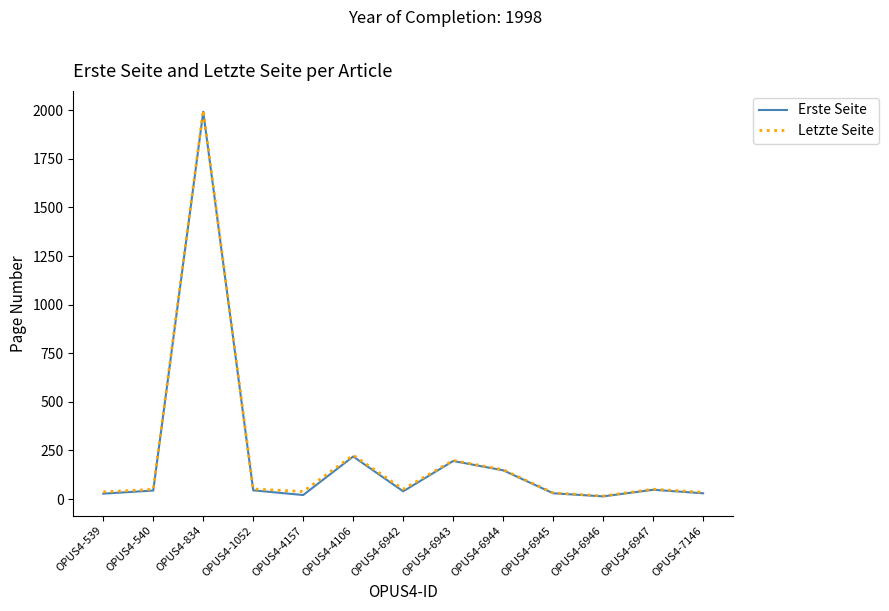

At how many categories does at least one series exceed 1170?

1